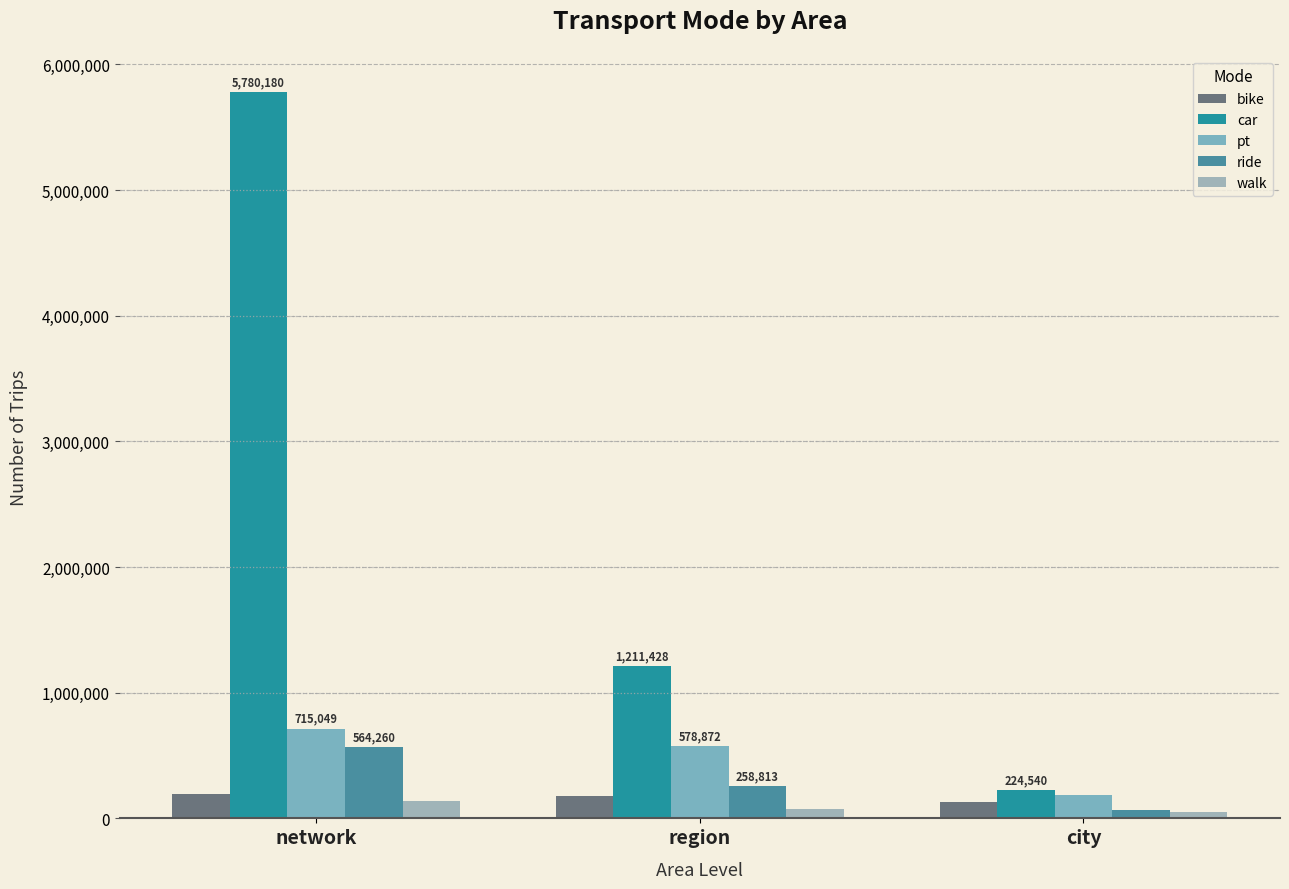

Count the walk values in the range 50818 to 141657.

3